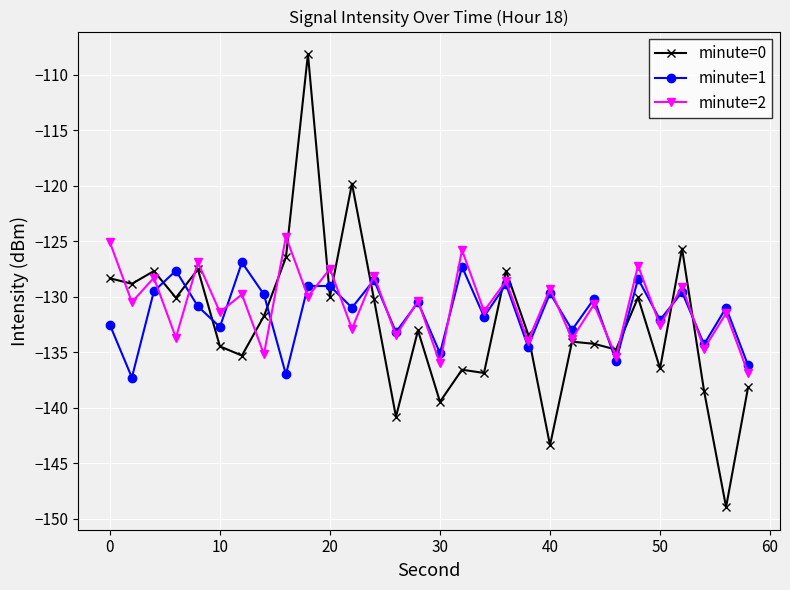

Rank the series by their maximum value, from lowest to highest.

minute=1, minute=2, minute=0